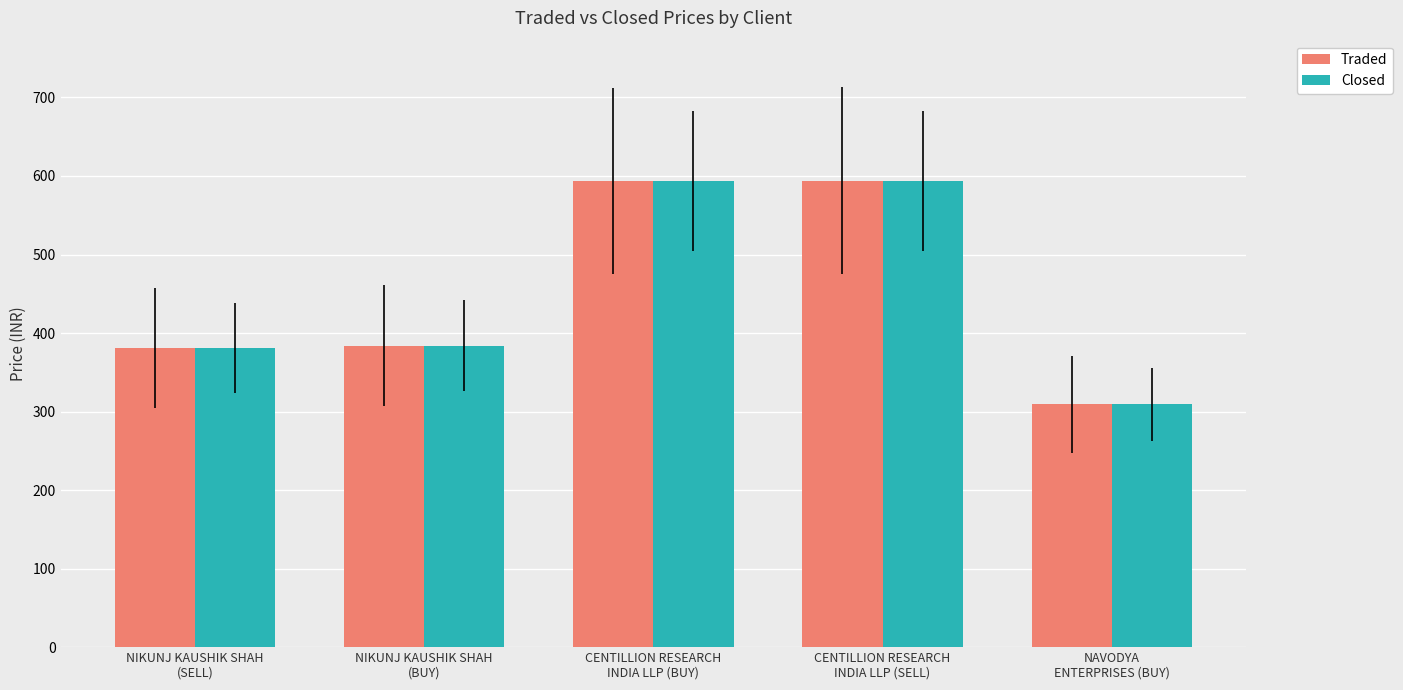

Does the chart contain any negative values?

No